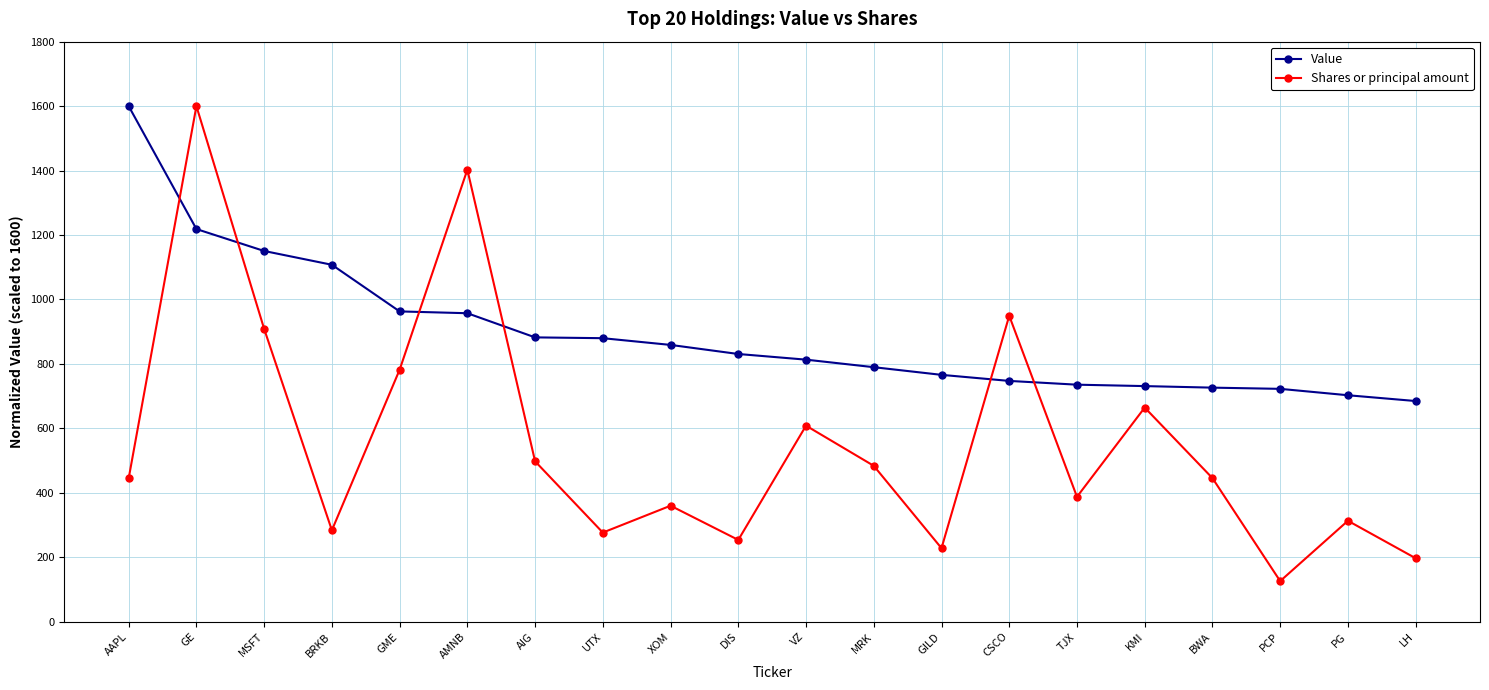

What is the spread (max minus min) of values at AIG?

384.6